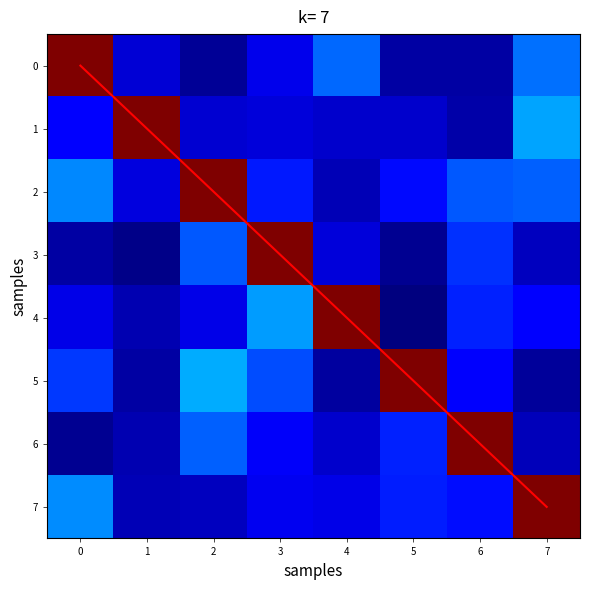

Read the diagonal value at 6.

6.0